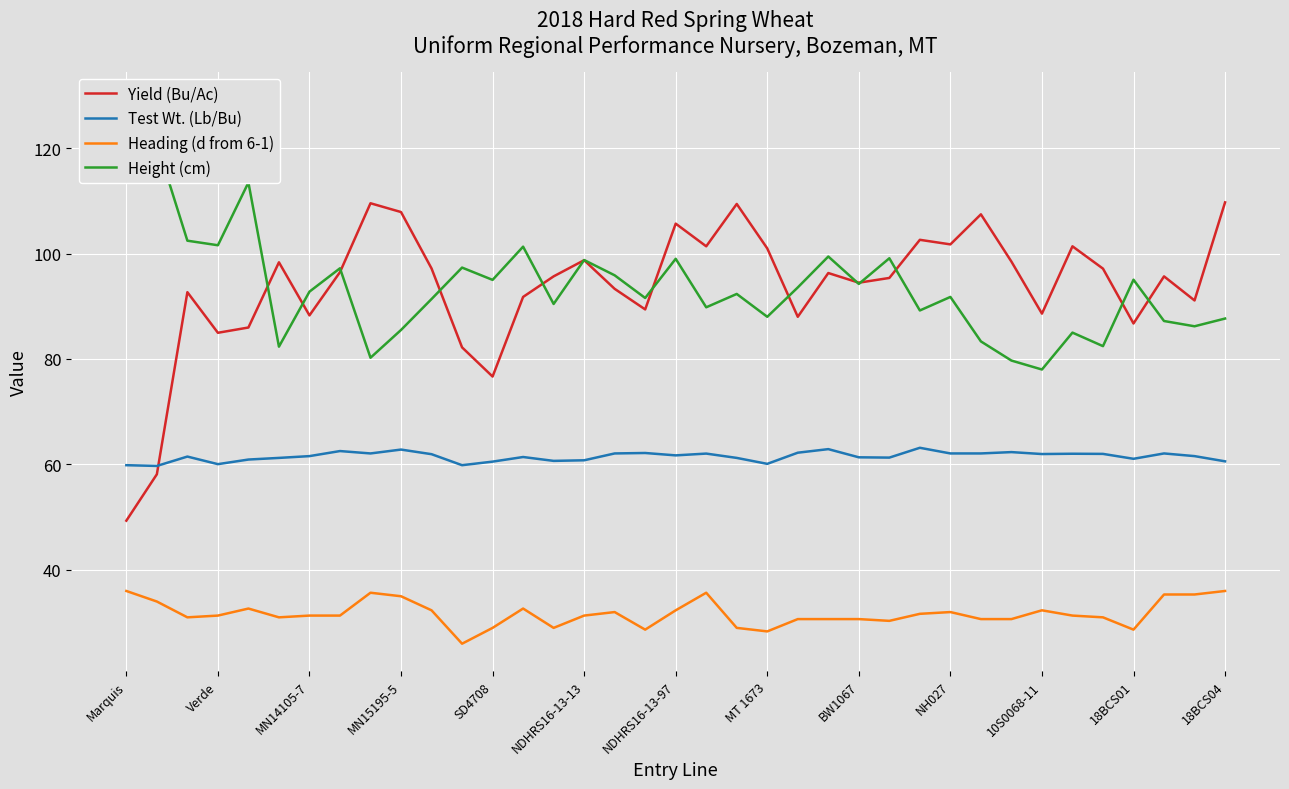

At which label does Yield (Bu/Ac) reach its minimum?

Marquis